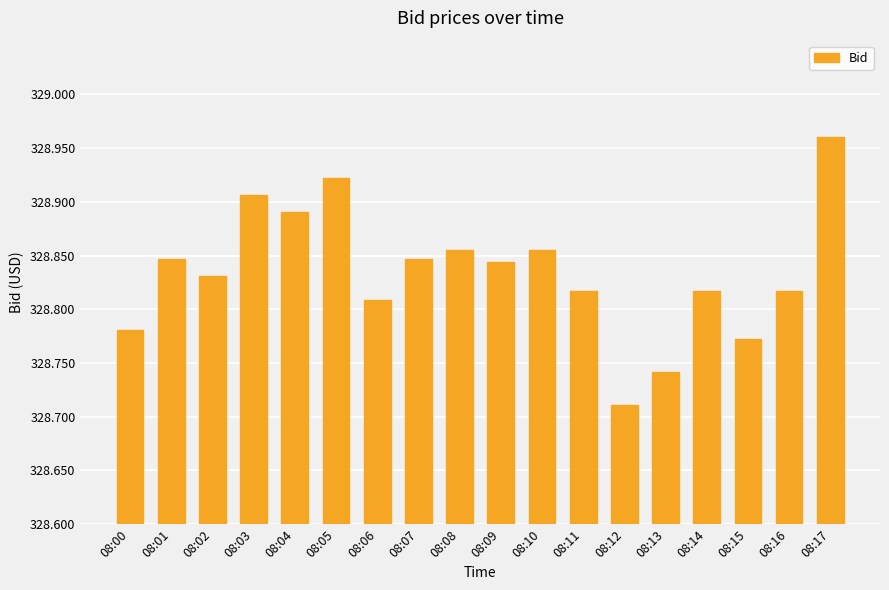

What is the change in value from 08:00 to 08:08?

+0.1